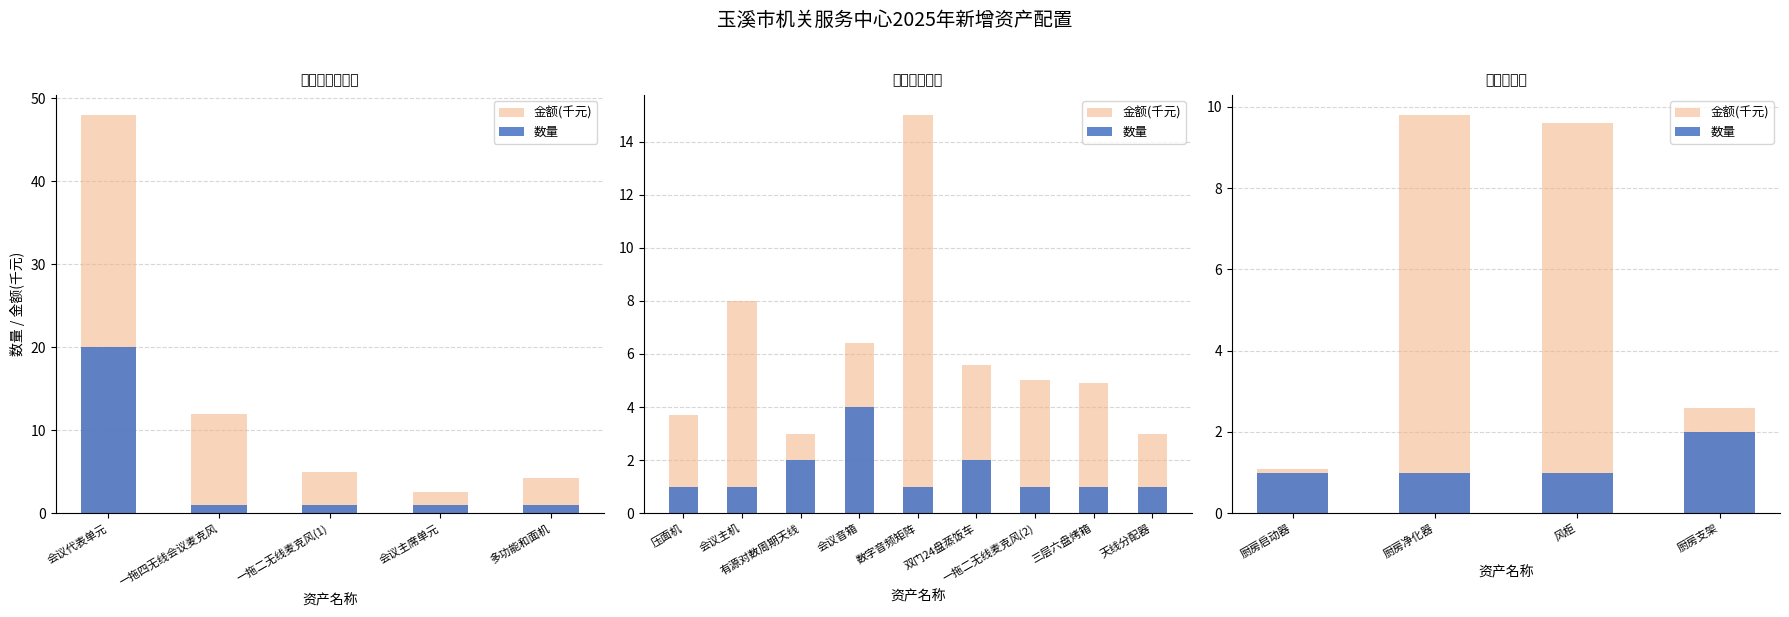

Does the chart contain stacked bars?

No